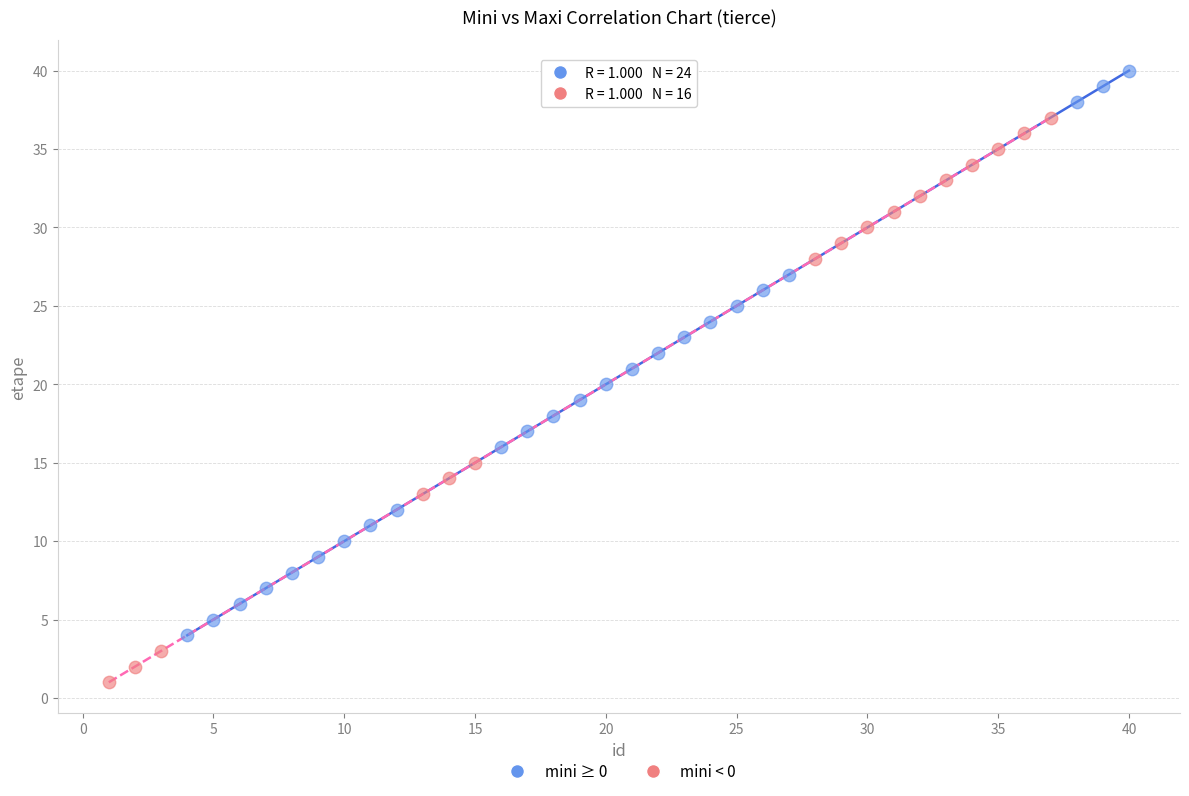

Which series contains the lowest Y value?

mini < 0